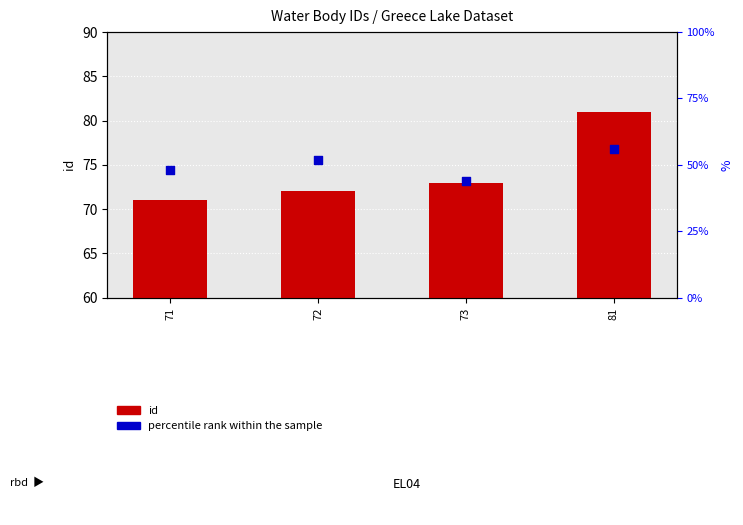

Which series has the largest total across all categories?

id